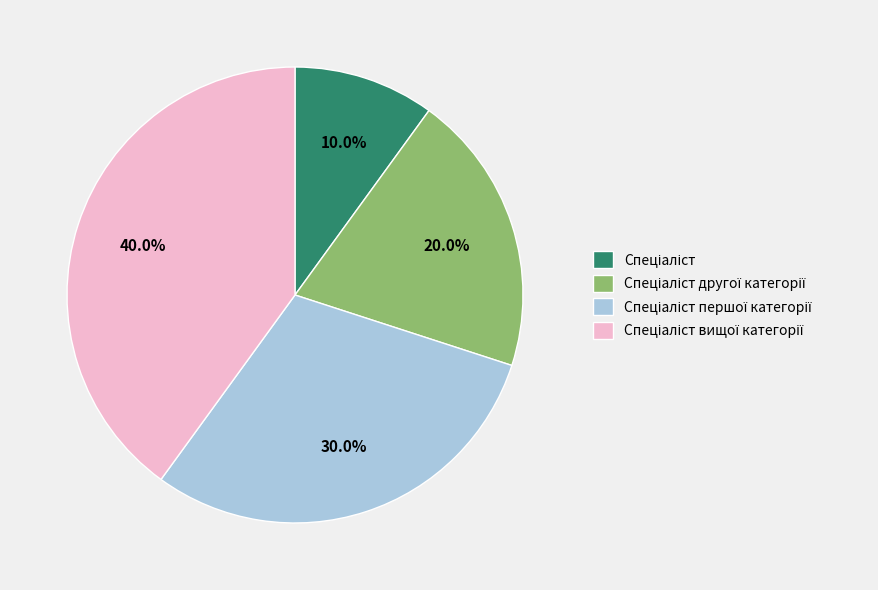

Count the number of slices in the pie.

4